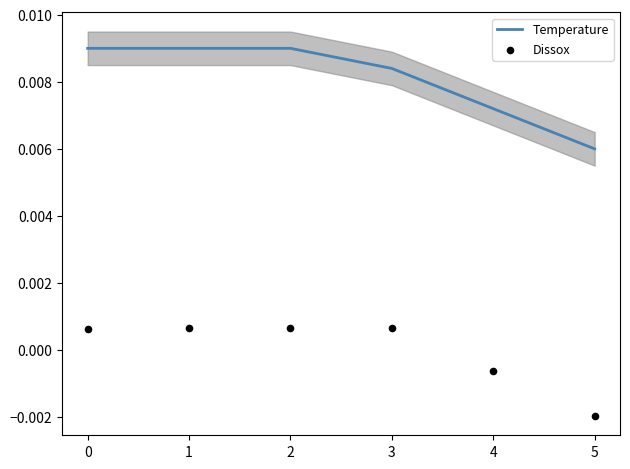

Where is Temperature nearest to the value 0?

5